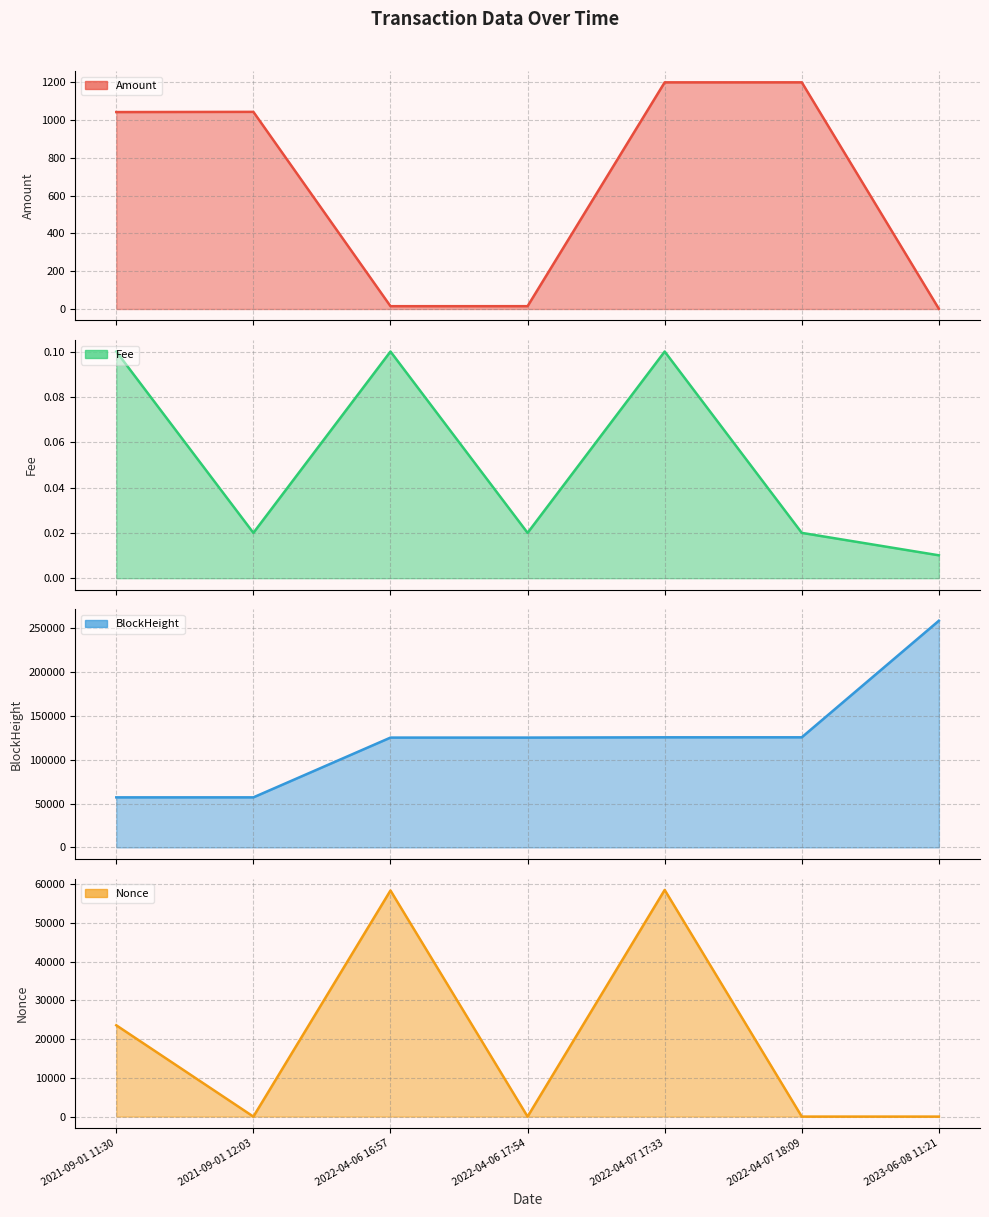

True or false: BlockHeight (line) and Fee (line) cross at least once.

False